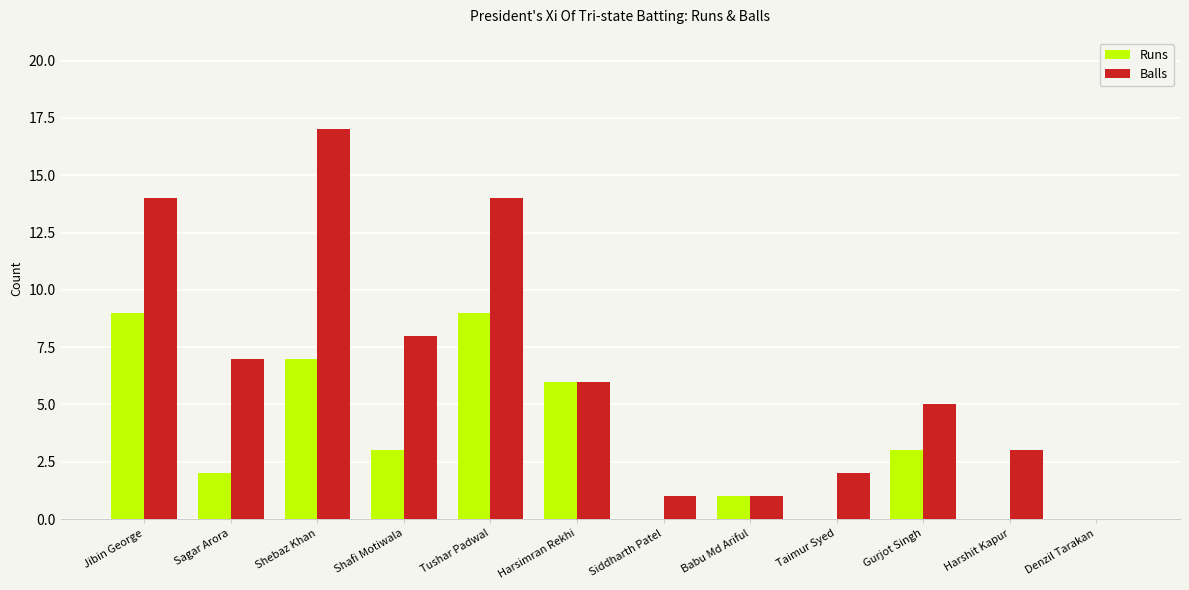

At which category is the sum across all series the highest?

Shebaz Khan